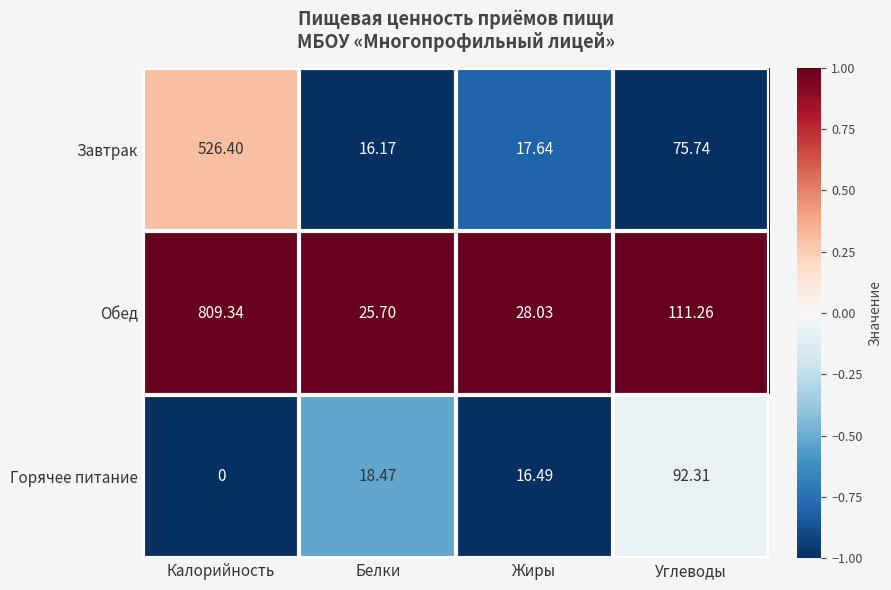

Which category has the lowest value across all series?

Калорийность